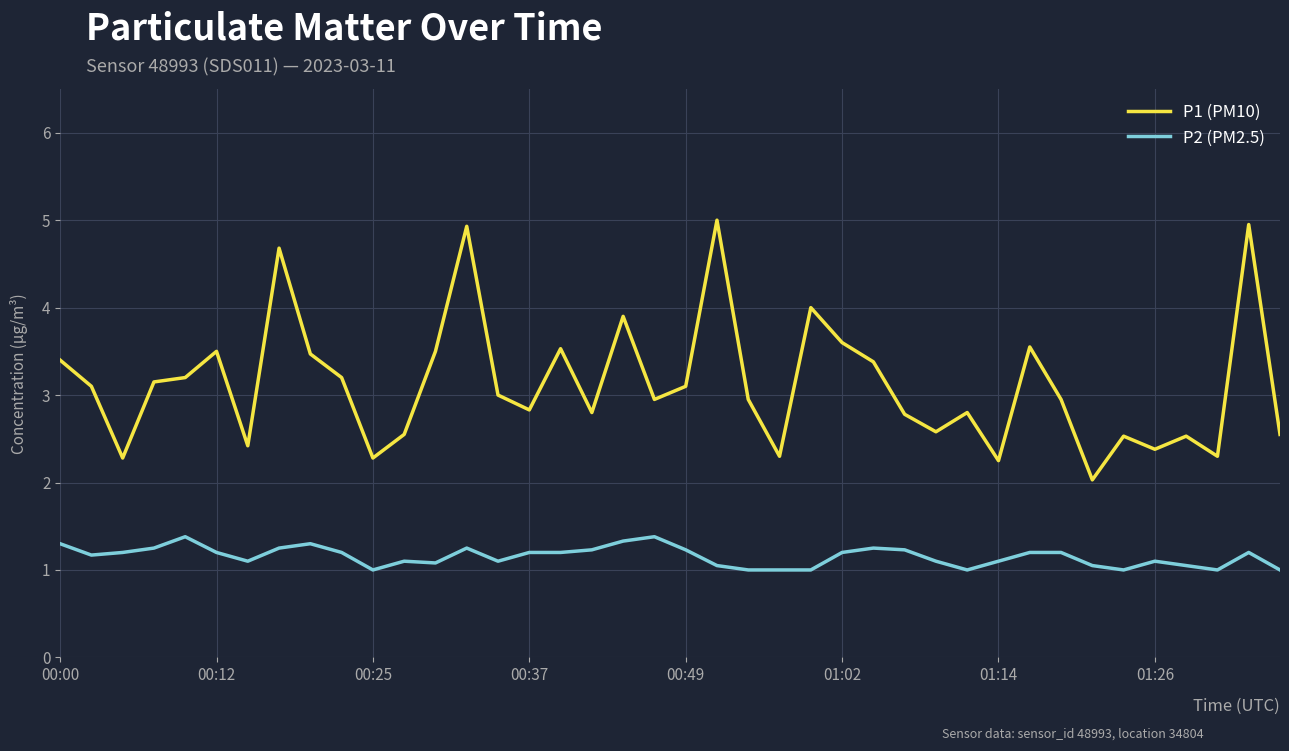

What is the difference between the maximum and second lowest values in the P2 (PM2.5) series?

0.4